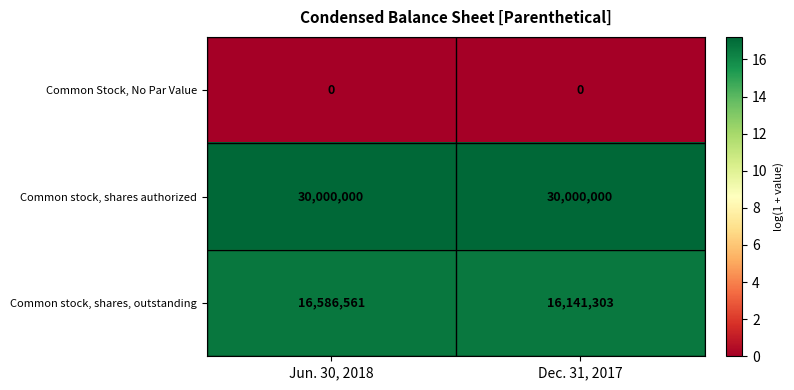

At how many categories does at least one series exceed 13?

2